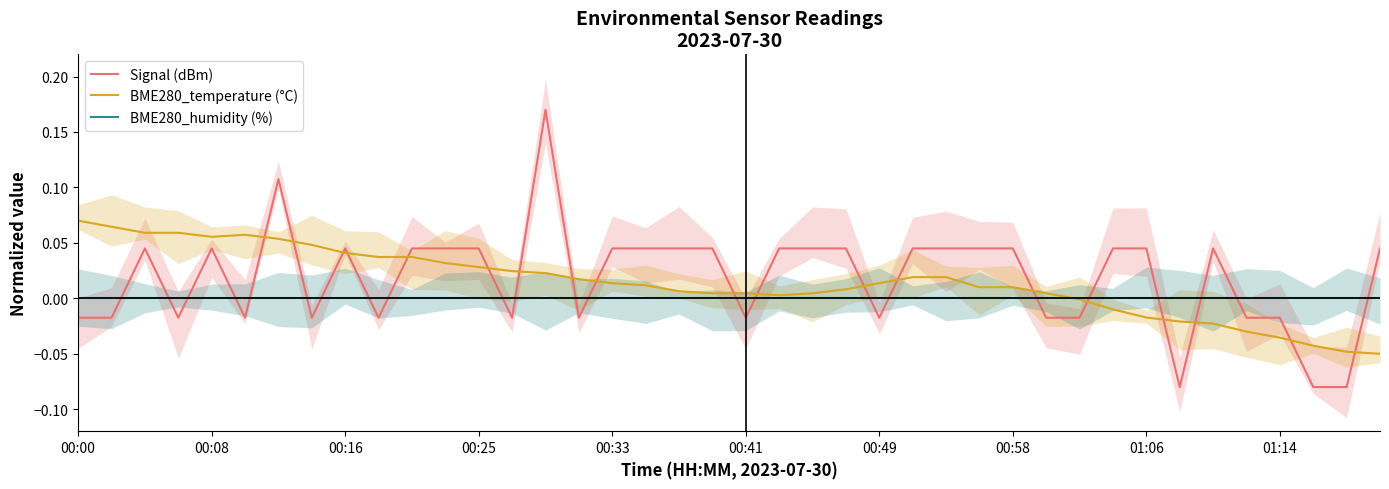

At which category is the sum across all series the highest?

14